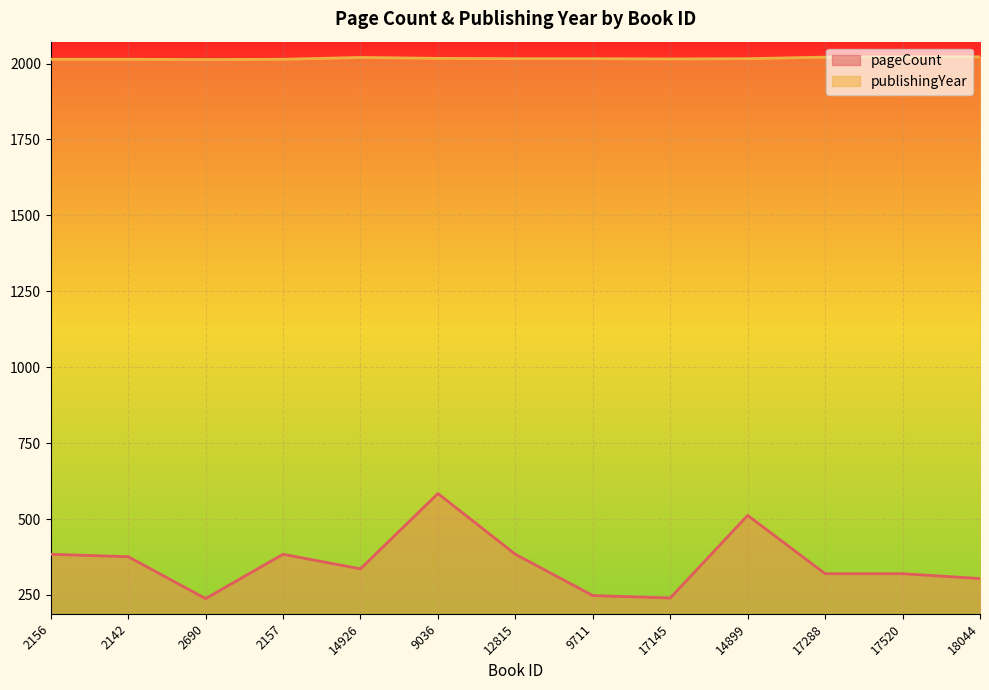

What is the sum of all publishingYear values?

26220